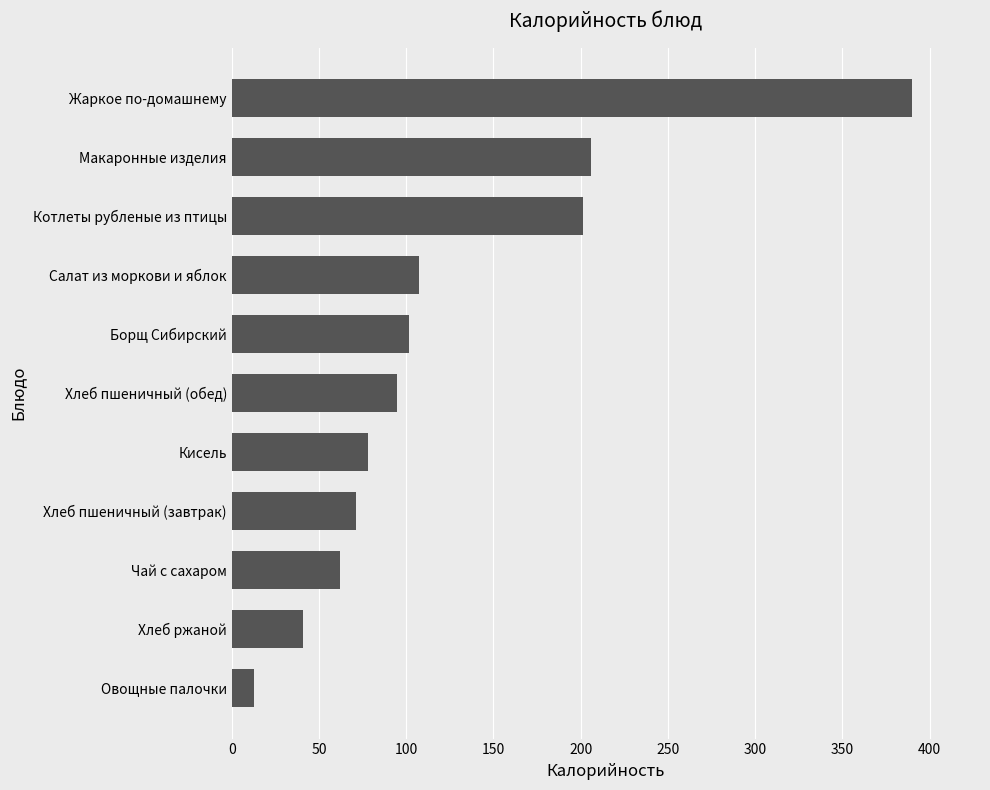

At which category does the chart reach its peak across all series?

Жаркое по-домашнему